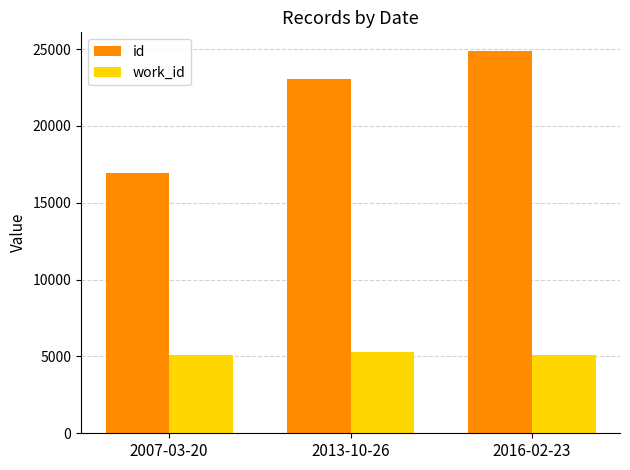

What position from the right is 2007-03-20?

3